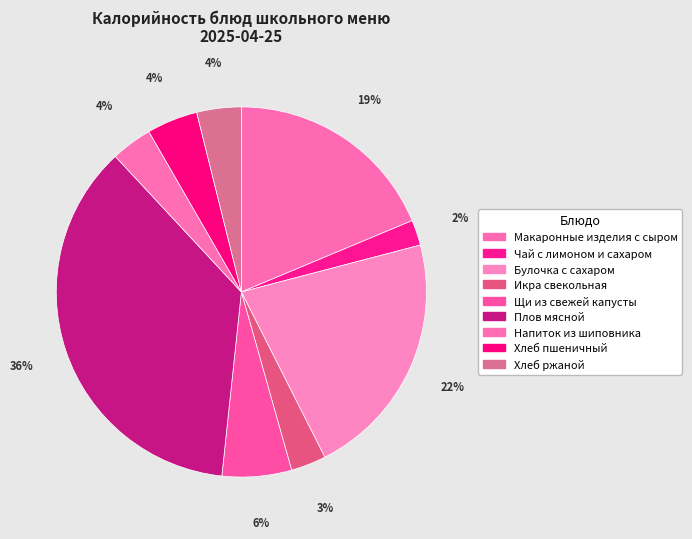

The Хлеб пшеничный slice represents 11% of the pie. True or false?

False